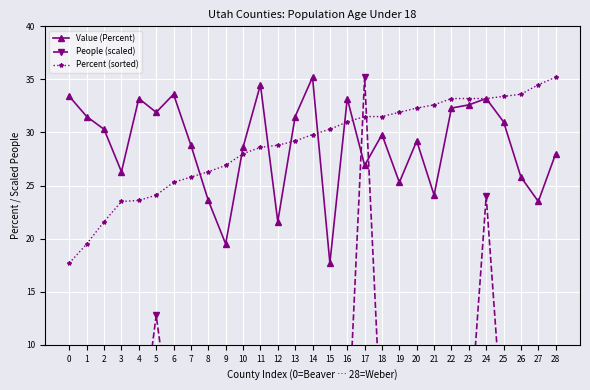

How many times do People (scaled) and Percent (sorted) cross each other?

2